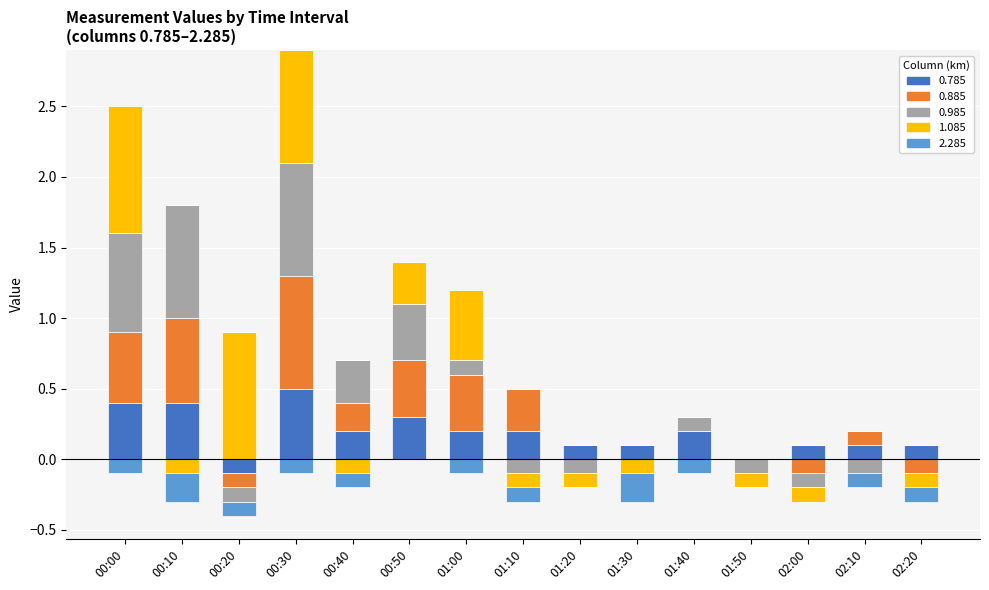

How many categories are shown in the chart?

15